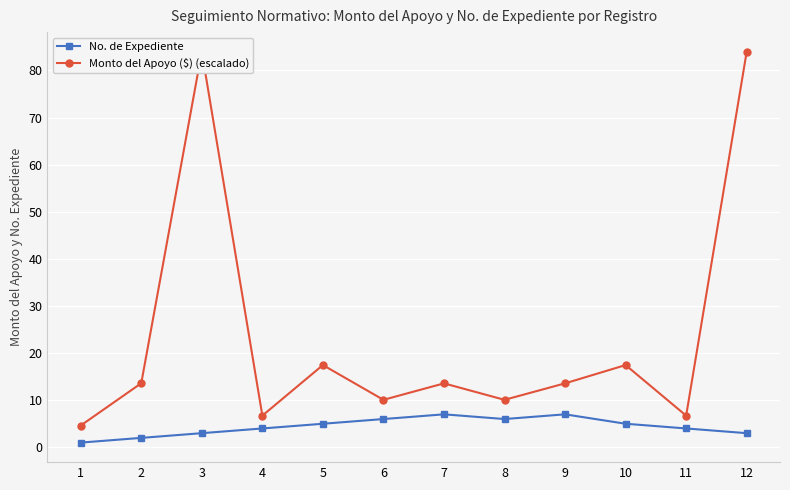

Count the number of data series in this chart.

2